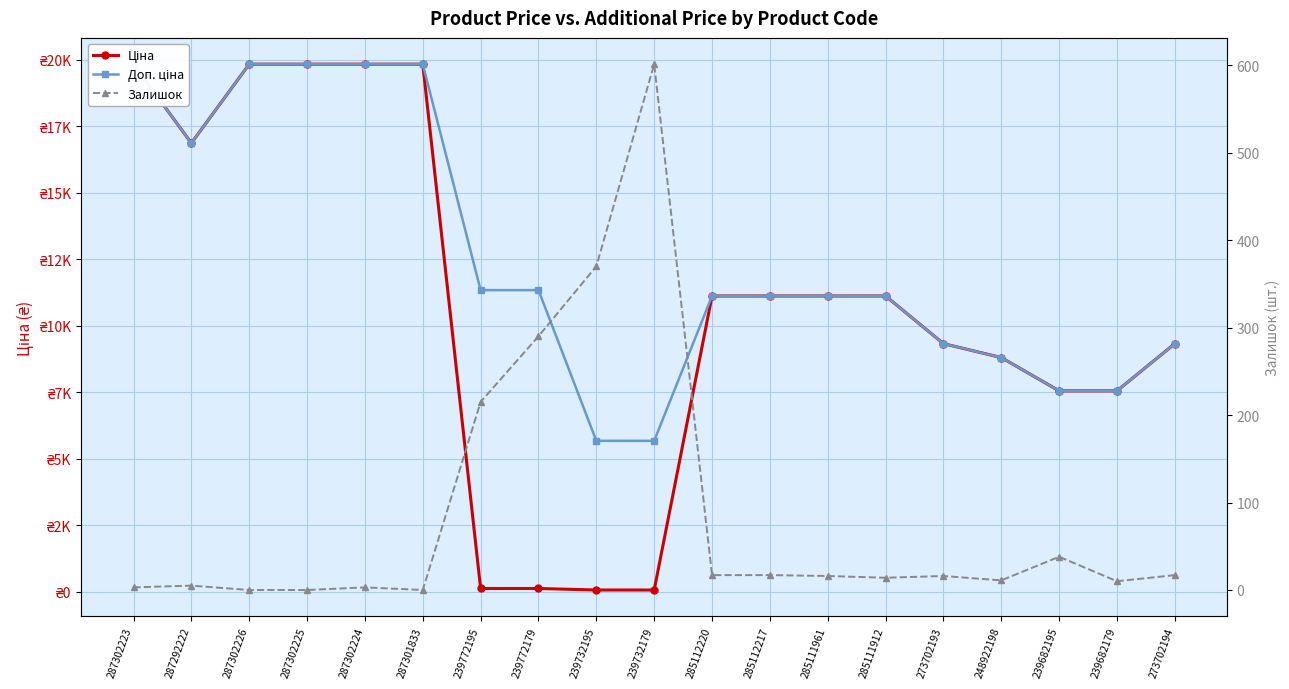

What are all the series names shown in the legend?

Ціна, Доп. ціна, Залишок